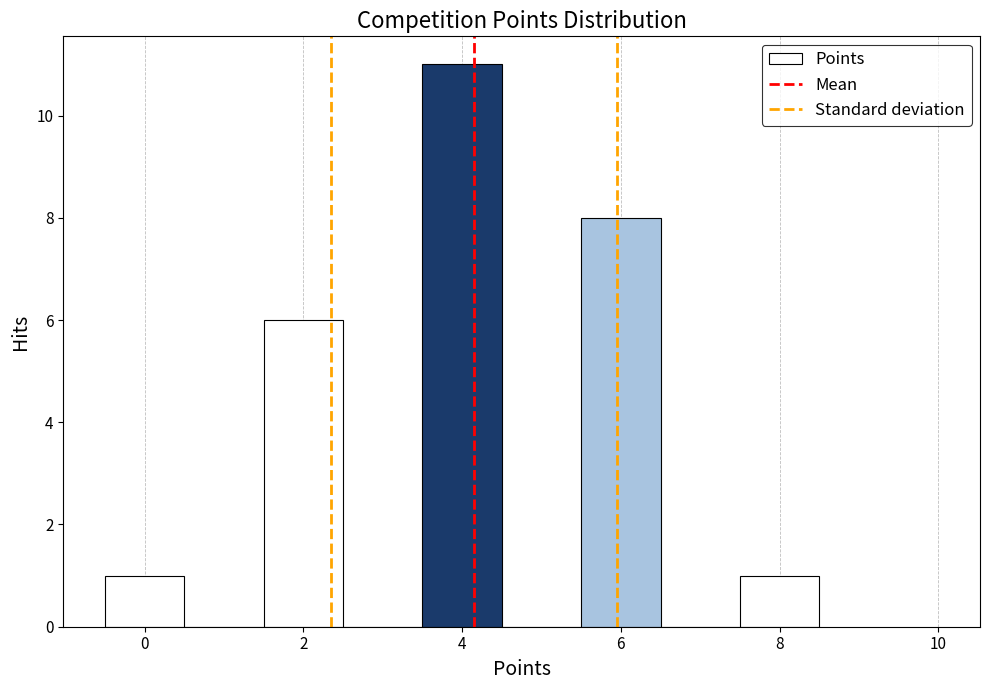

Which range on the x-axis has the tallest bar?

3.5 to 4.5